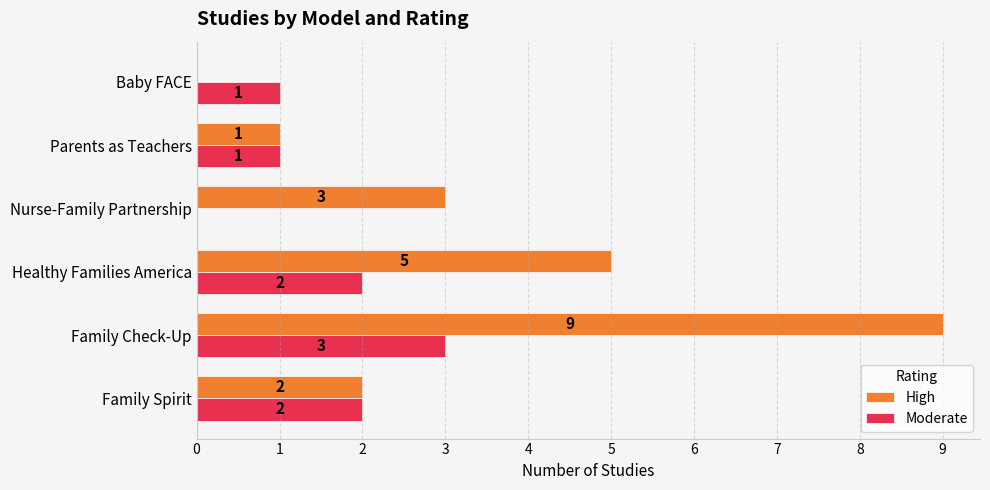

Between Healthy Families America and Baby FACE, which series saw the biggest shift?

High